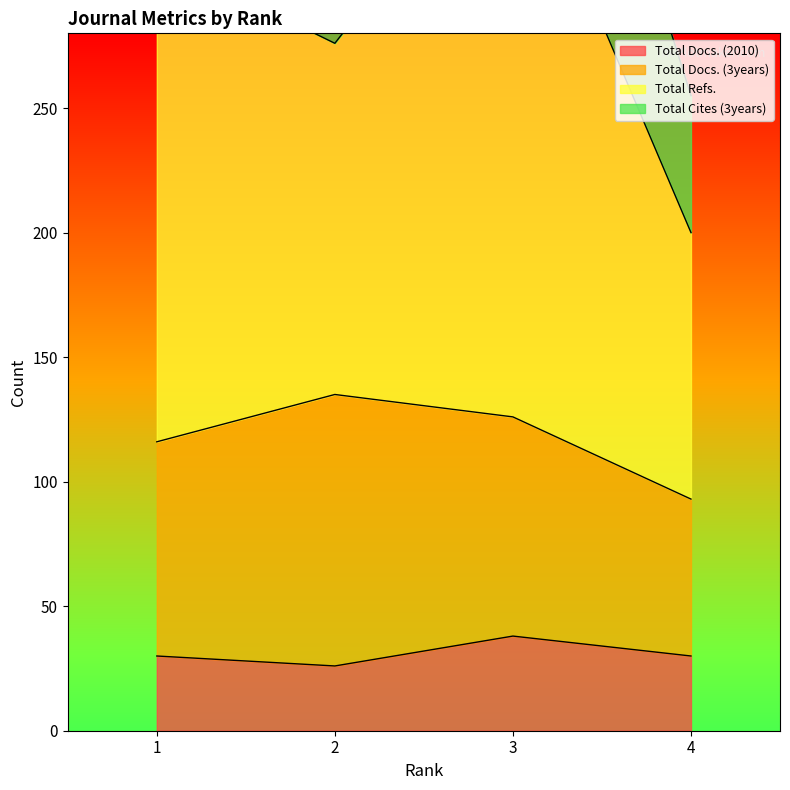

Which series has the widest spread of values?

Total Refs.